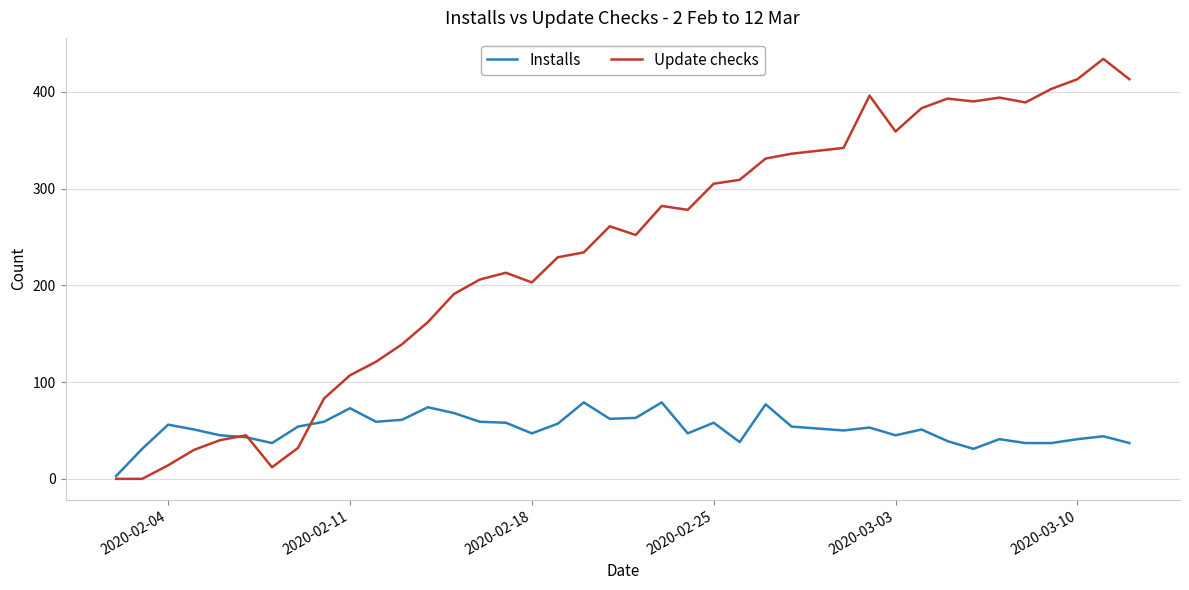

Does the chart have visible grid lines?

Yes